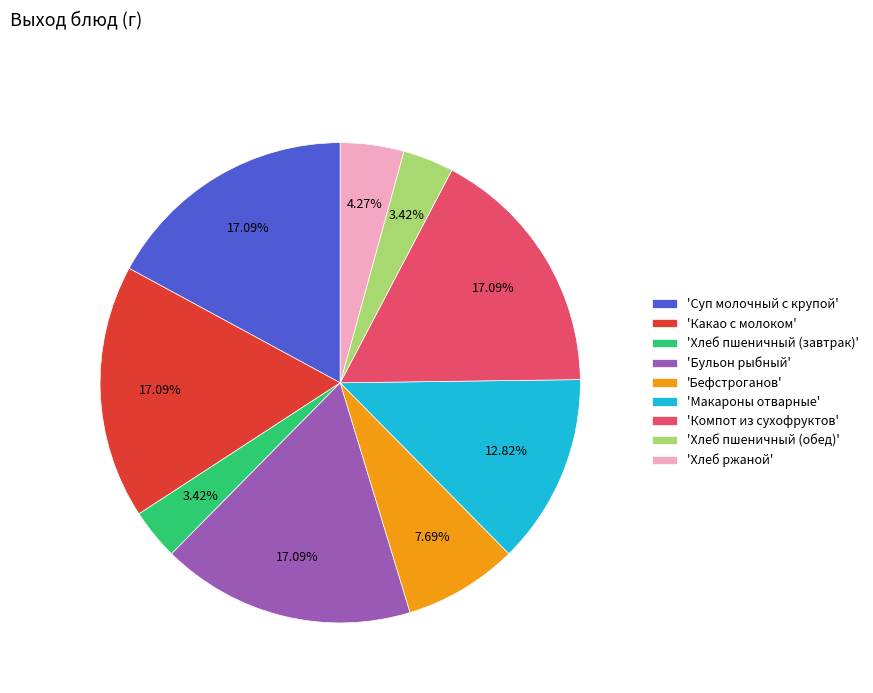

Does 'Какао с молоком' account for over 50% of the chart?

No